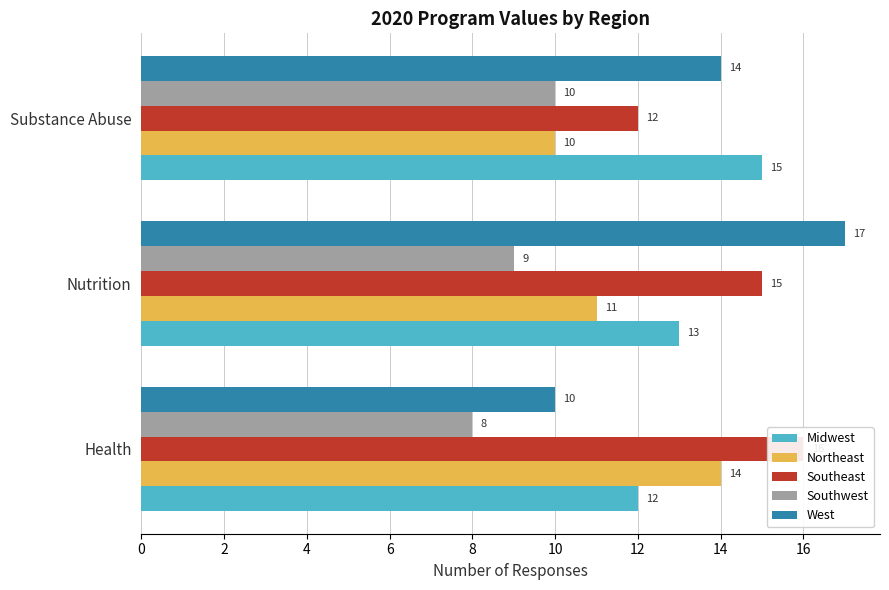

Where does the West series first go above 14?

Nutrition